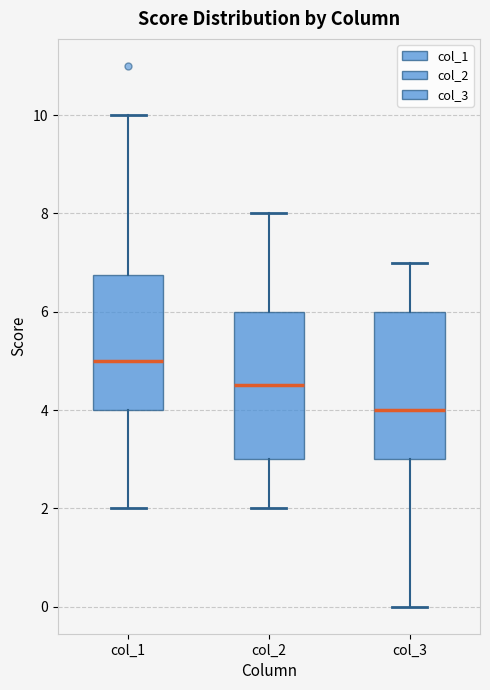

Which box has the lowest median line?

col_3